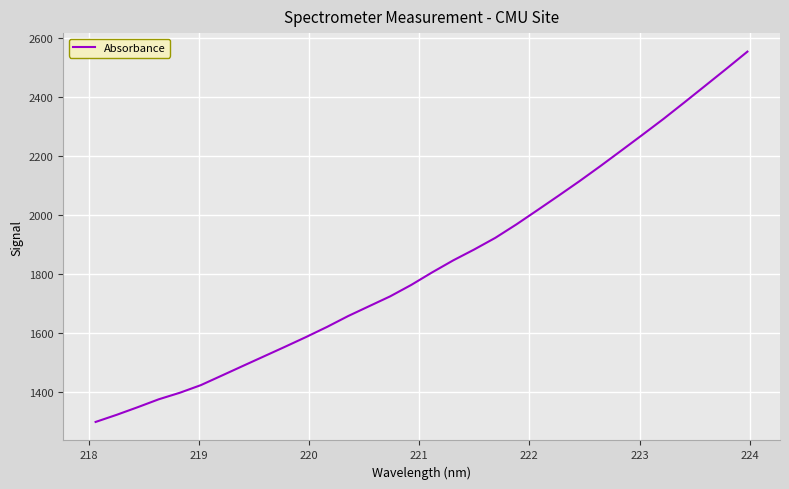

What is the difference between the maximum and minimum values?

1257.0